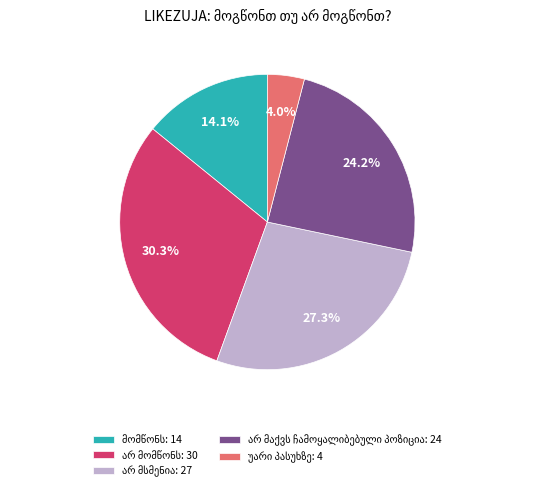

Count the number of slices in the pie.

5